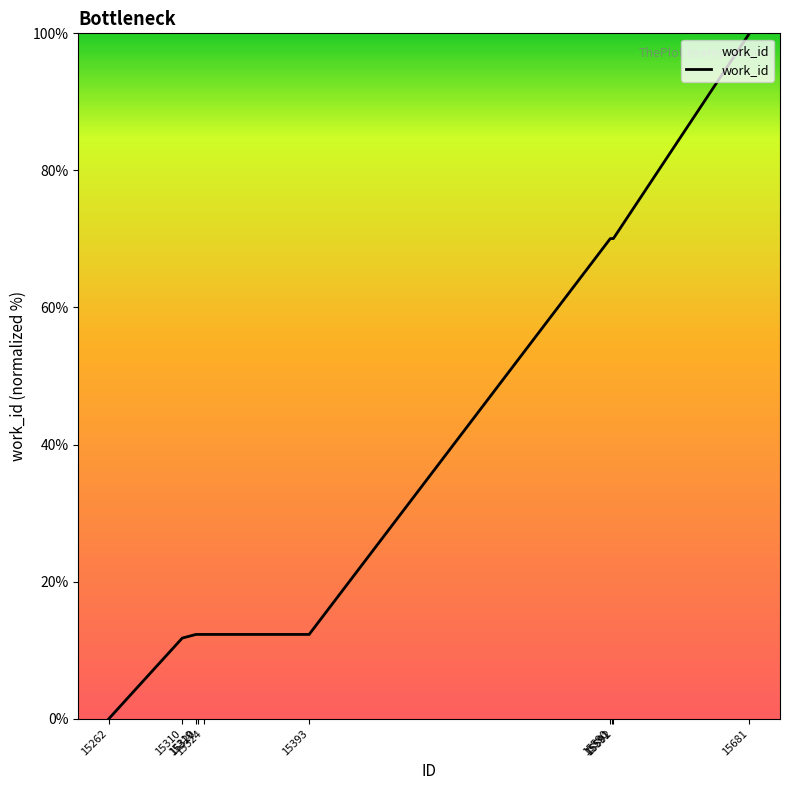

What is the difference between the maximum and minimum values?

100.0